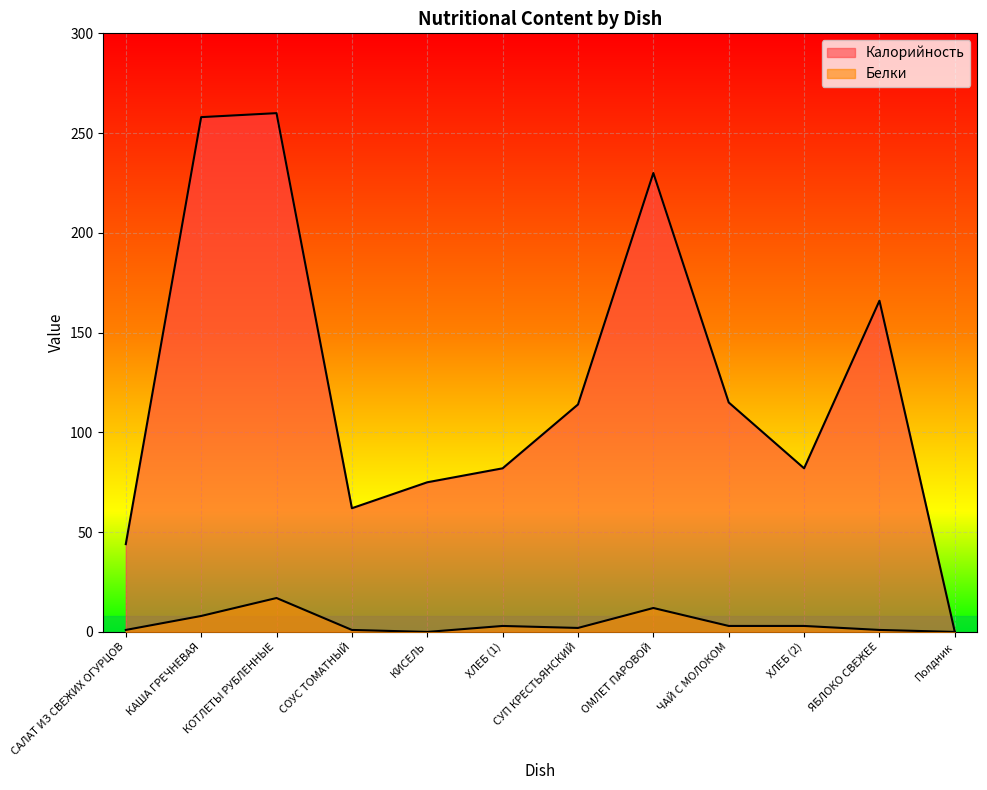

Which series has the largest total across all categories?

Калорийность